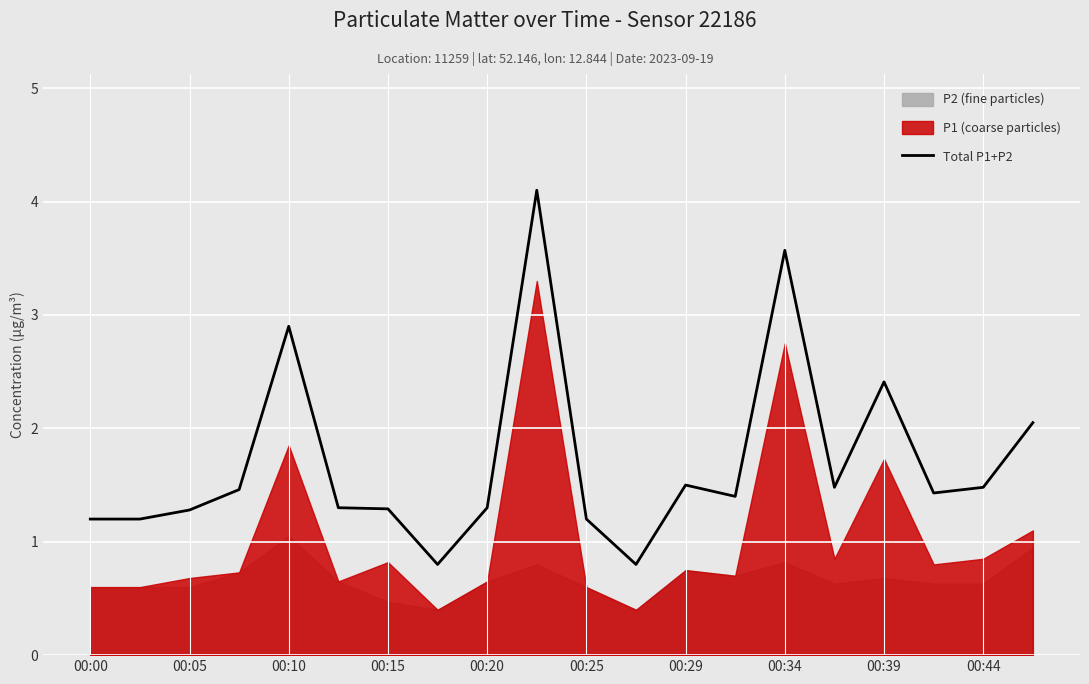

What is the difference between the maximum and minimum values?

3.3